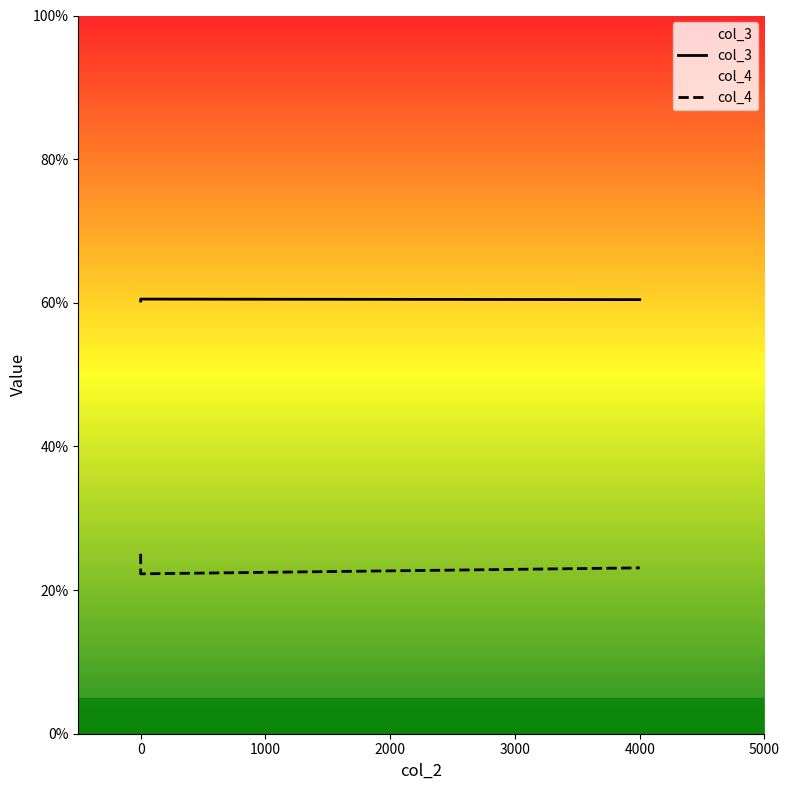

What is the difference between the maximum and minimum values in the col_3 series?

0.3